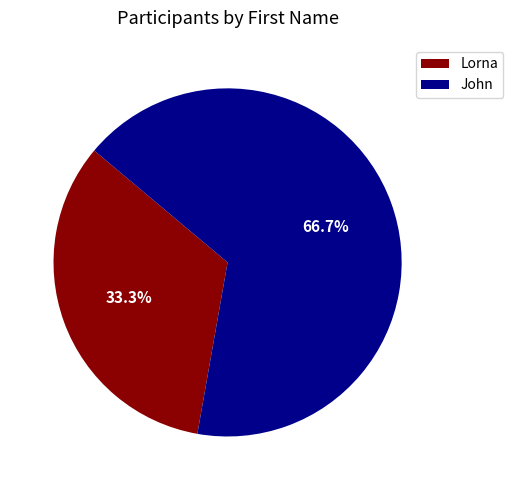

To the nearest percent, what portion does John represent?

67%